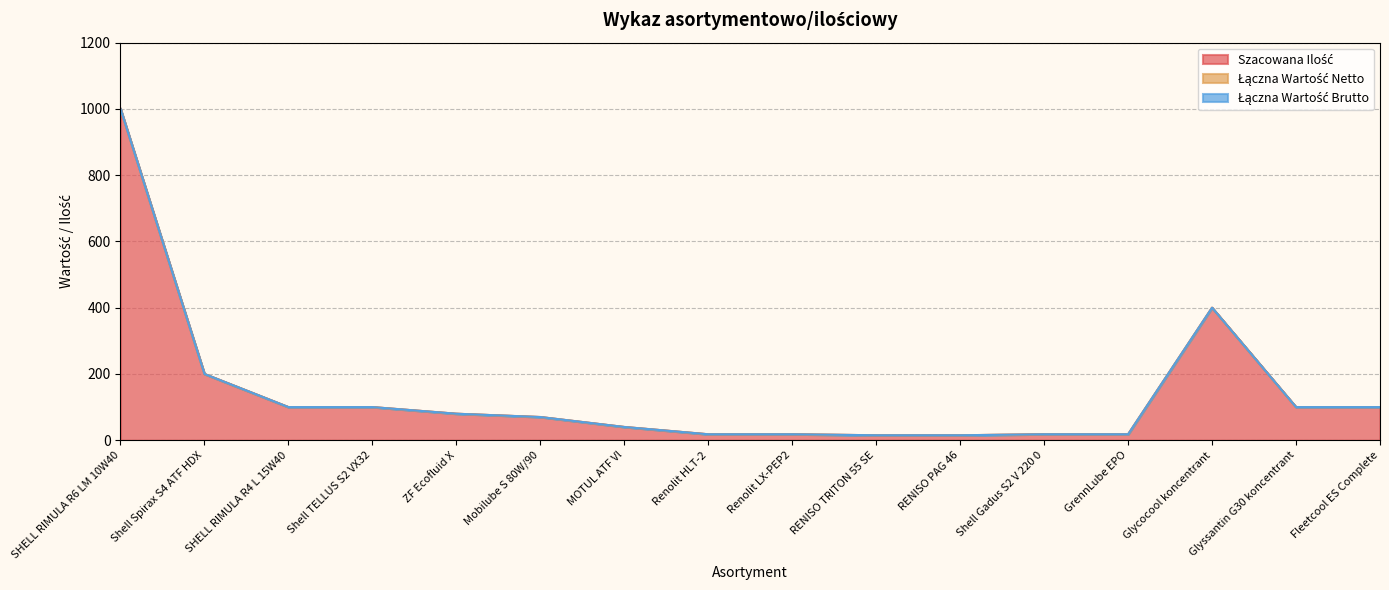

Which series has the largest total across all categories?

Szacowana Ilość